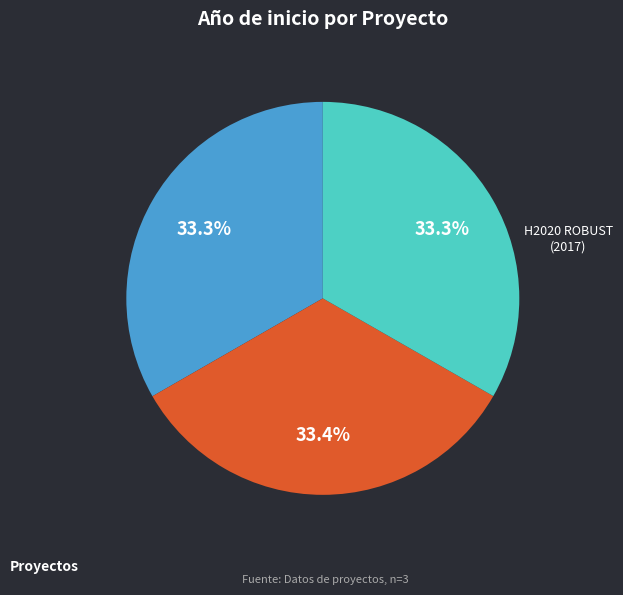

To the nearest percent, what is the average slice percentage?

33%